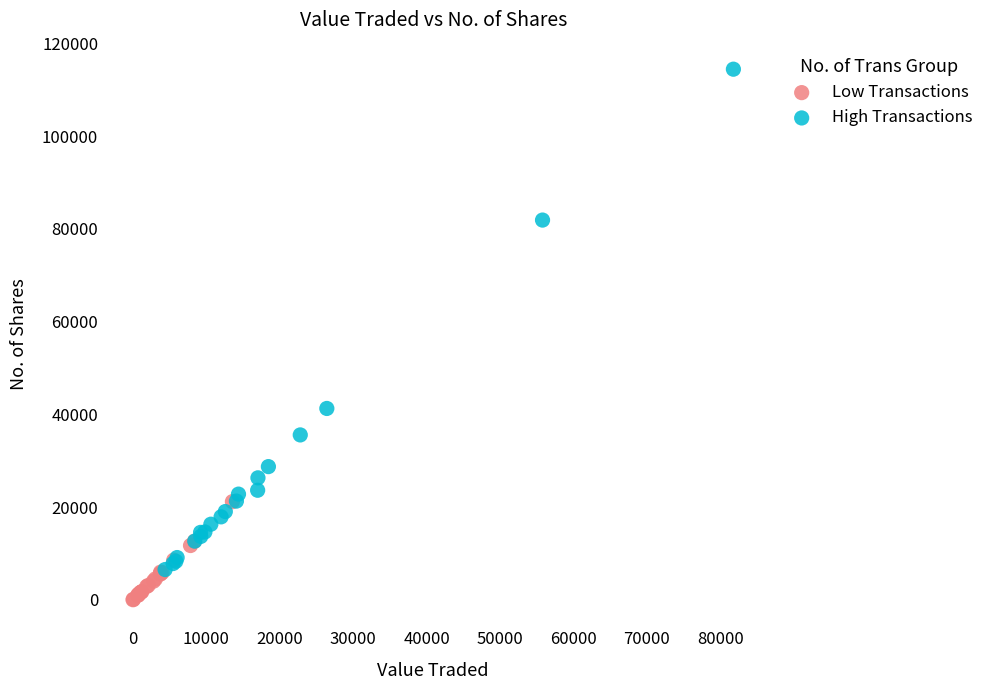

Which series contains the highest Y value?

High Transactions